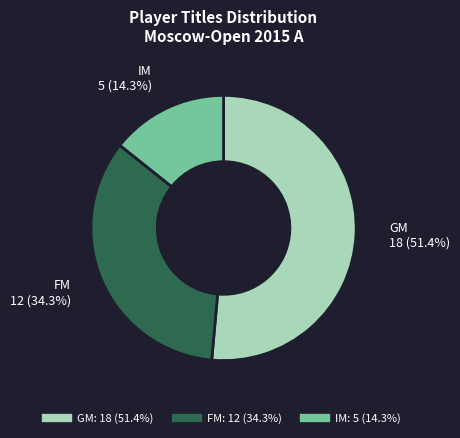

Which category has the biggest portion of the pie?

GM